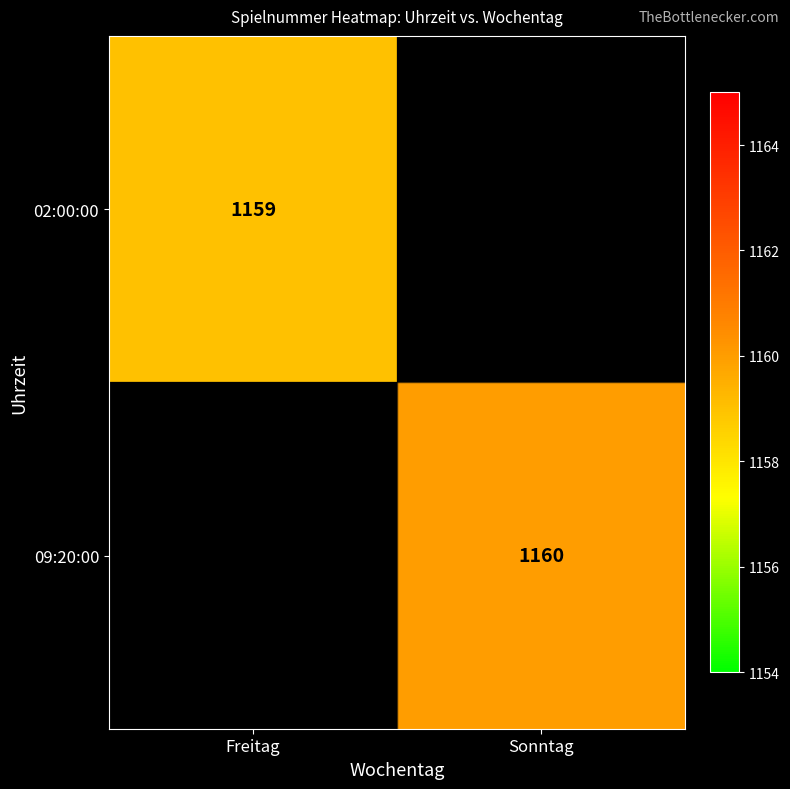

The value of 09:20:00 at Sonntag is 647. True or false?

False